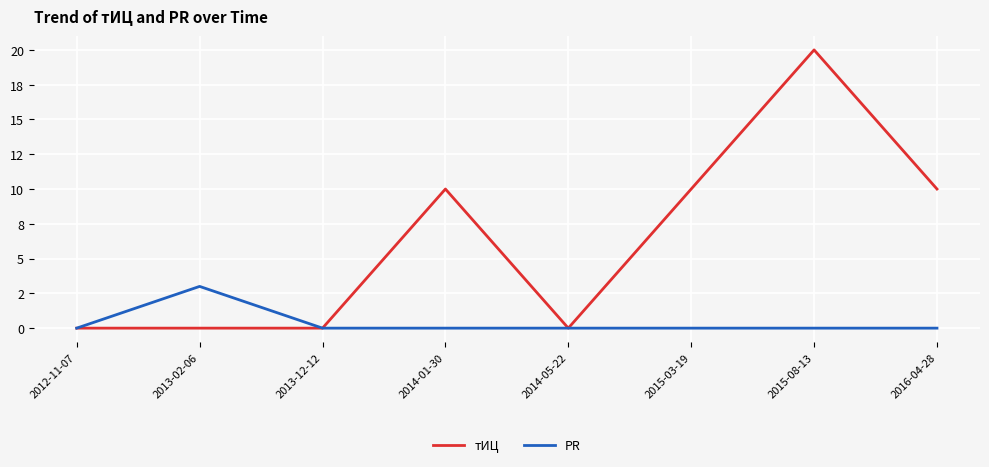

What are all the series names shown in the legend?

тИЦ, PR